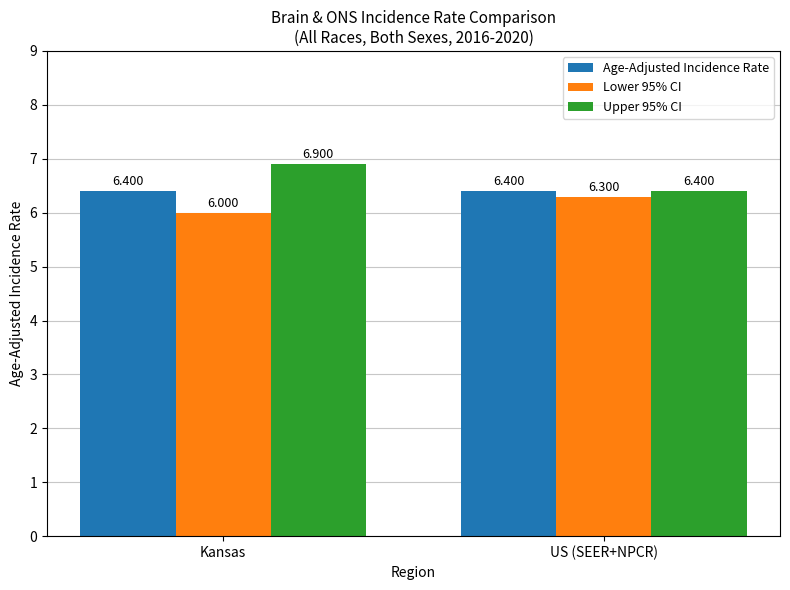

The Age-Adjusted Incidence Rate series shows 6.4 at US (SEER+NPCR). True or false?

True